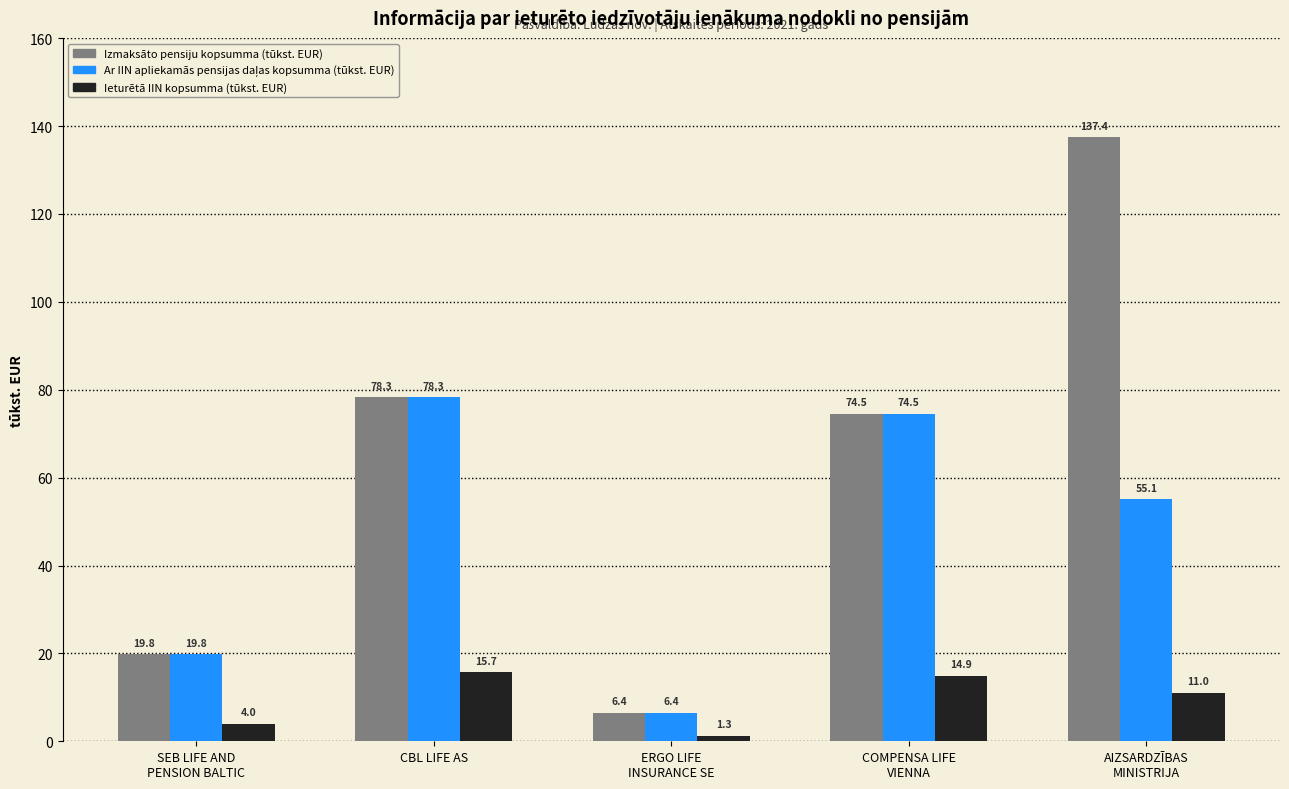

Where does the Ieturētā IIN kopsumma (tūkst. EUR) series first go above 11?

CBL LIFE AS